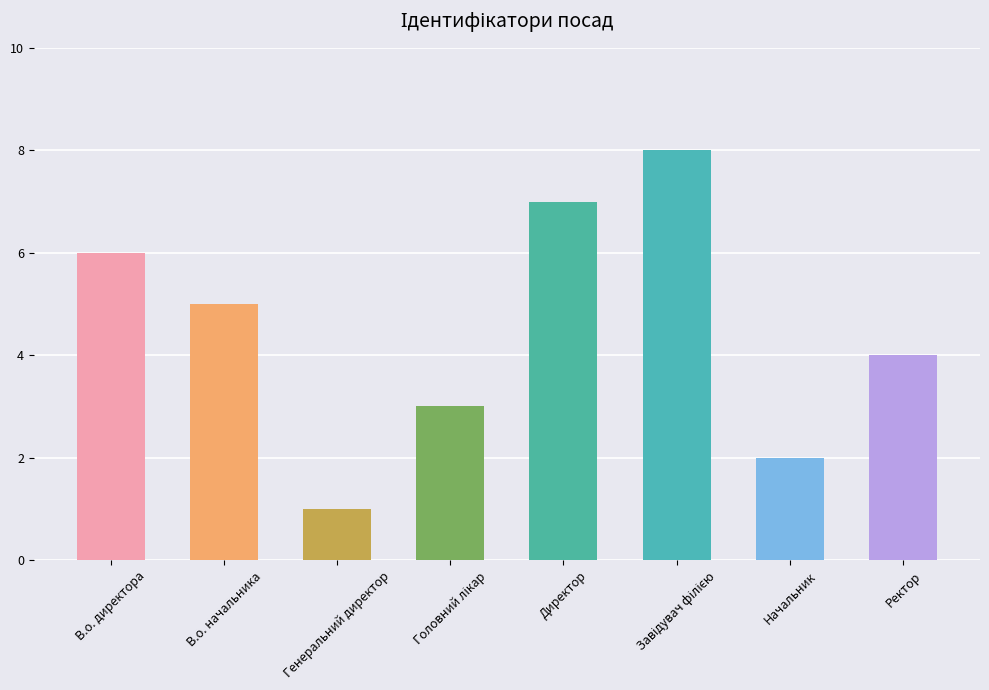

Reading left to right, list all the values displayed in this chart.

6	5	1	3	7	8	2	4